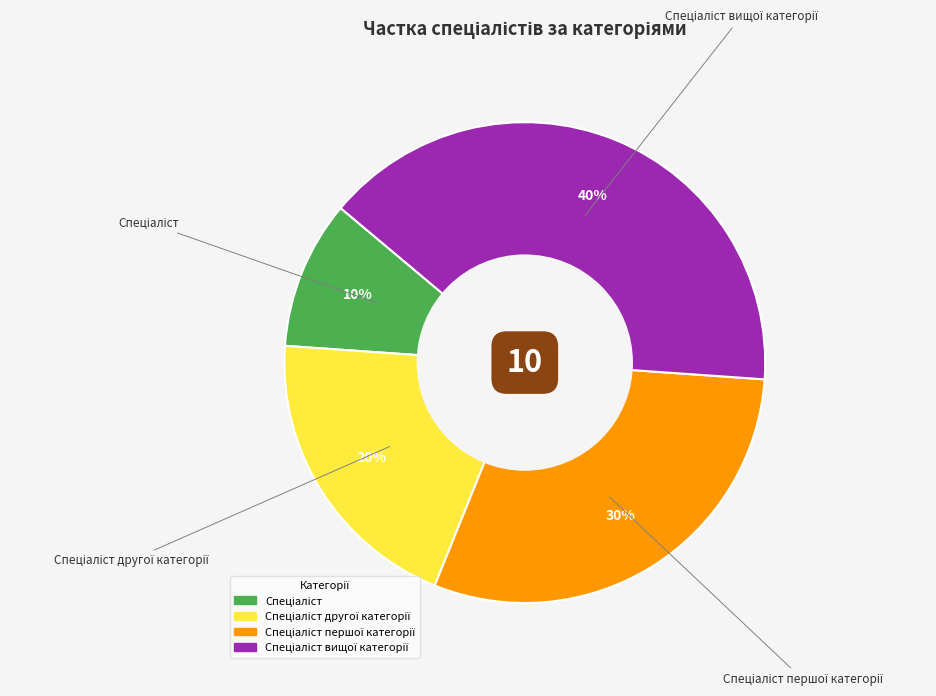

To the nearest percent, what is the difference between the largest and smallest slice percentages?

30%